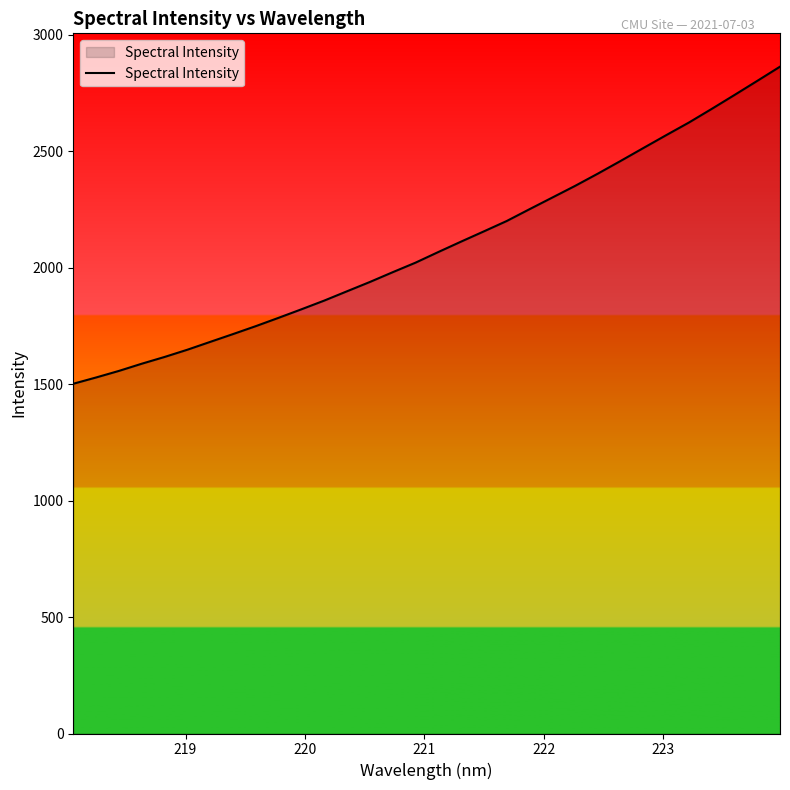

What is the difference between the maximum and minimum values?

1361.0